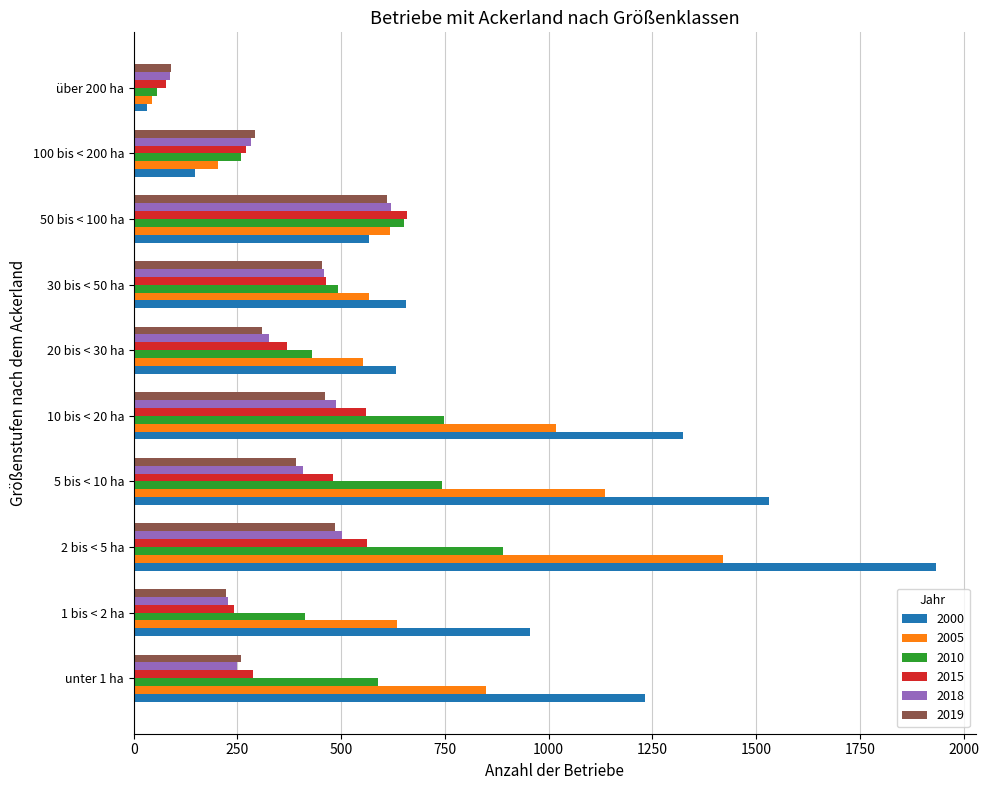

At which category does the chart reach its peak across all series?

2 bis < 5 ha